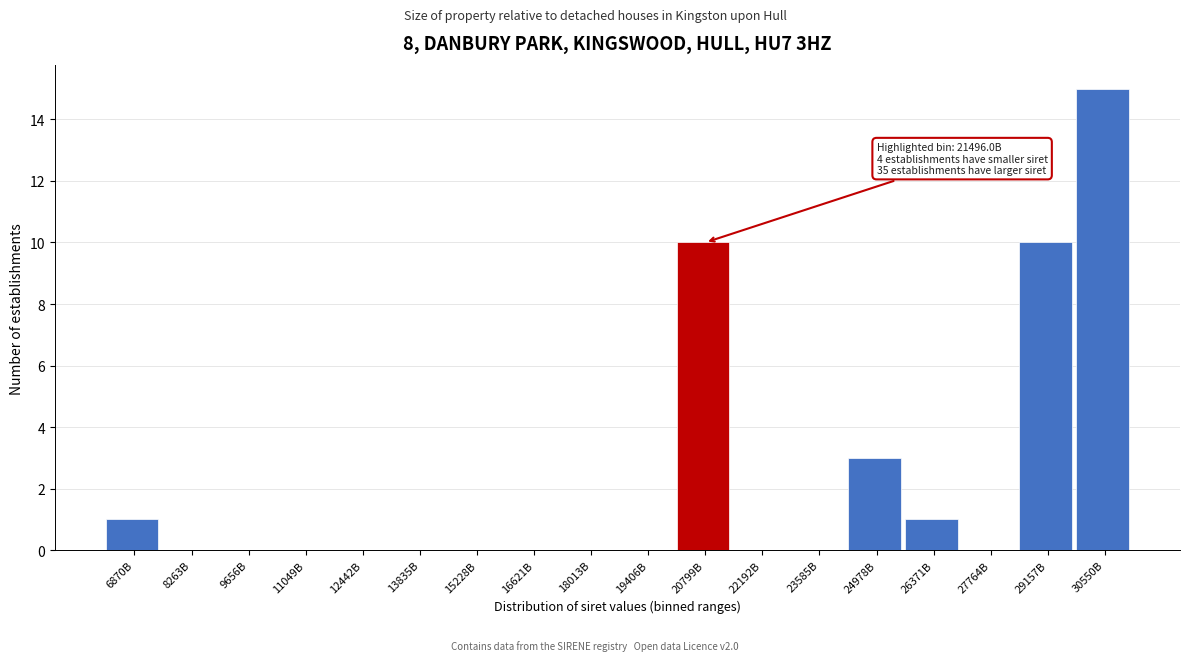

Reading right to left, transcribe all the data shown in this chart.

30550B=15	29157B=10	27764B=0	26371B=1	24978B=3	23585B=0	22192B=0	20799B=10	19406B=0	18013B=0	16621B=0	15228B=0	13835B=0	12442B=0	11049B=0	9656B=0	8263B=0	6870B=1